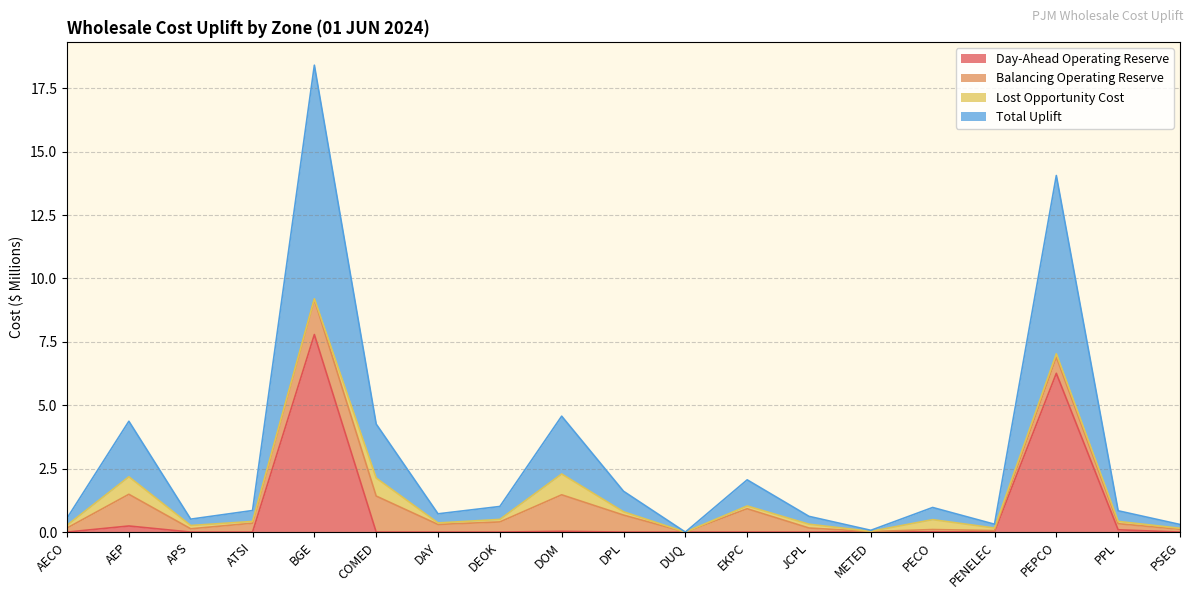

The Day-Ahead Operating Reserve series shows 0.0 at METED. True or false?

True